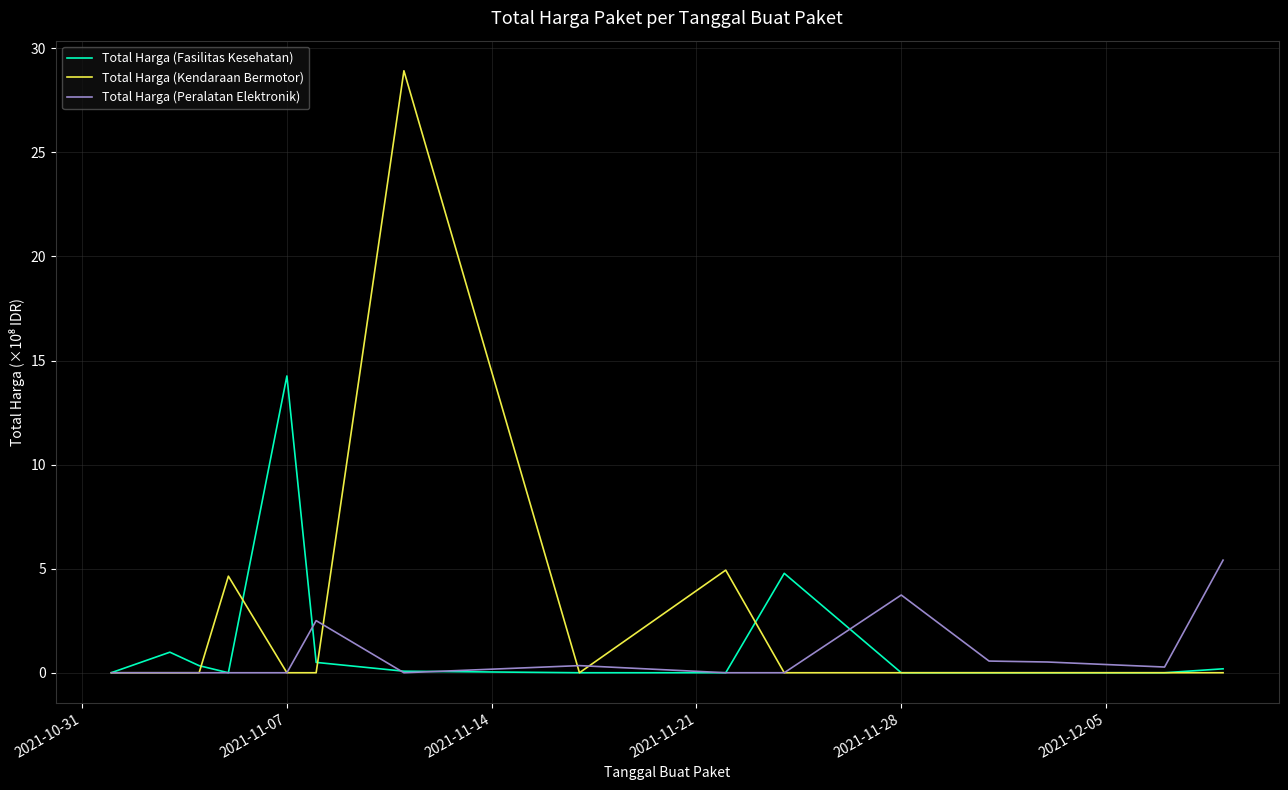

List the series in order of their peak value, highest first.

Total Harga (Kendaraan Bermotor), Total Harga (Fasilitas Kesehatan), Total Harga (Peralatan Elektronik)